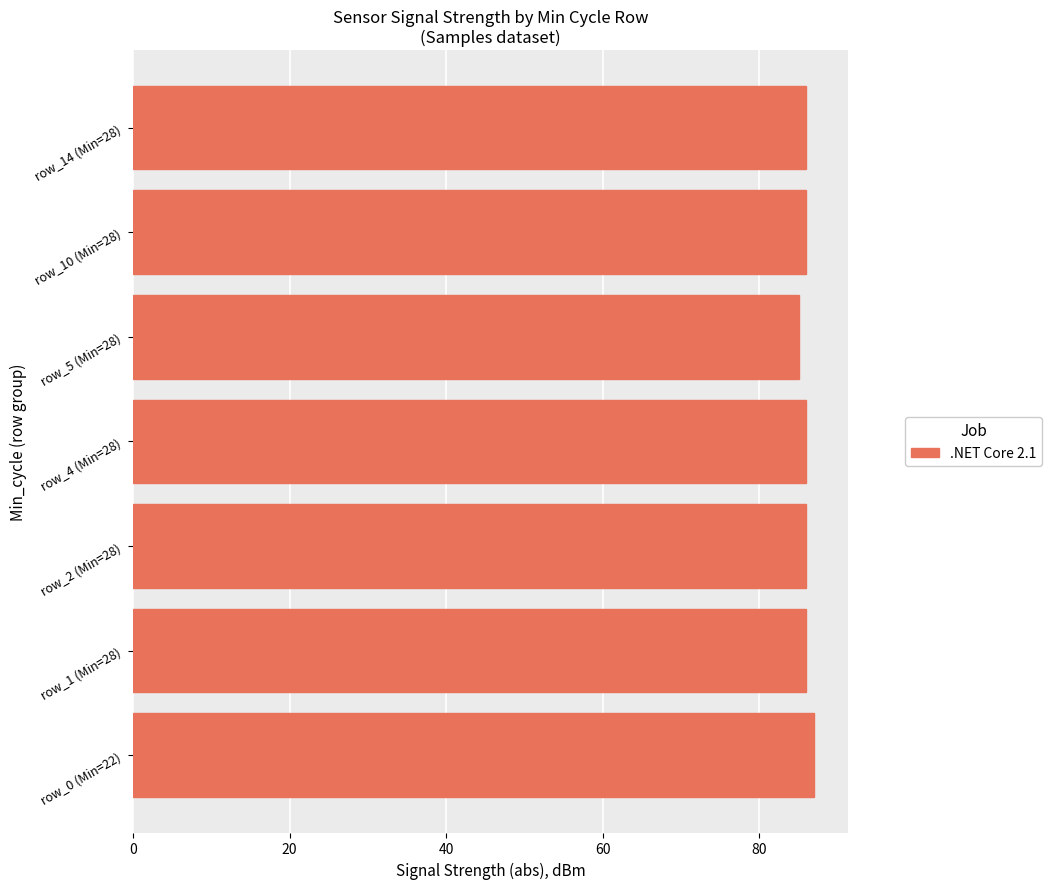

What is the sum of the values at row_0 (Min=22) and row_1 (Min=28)?

173